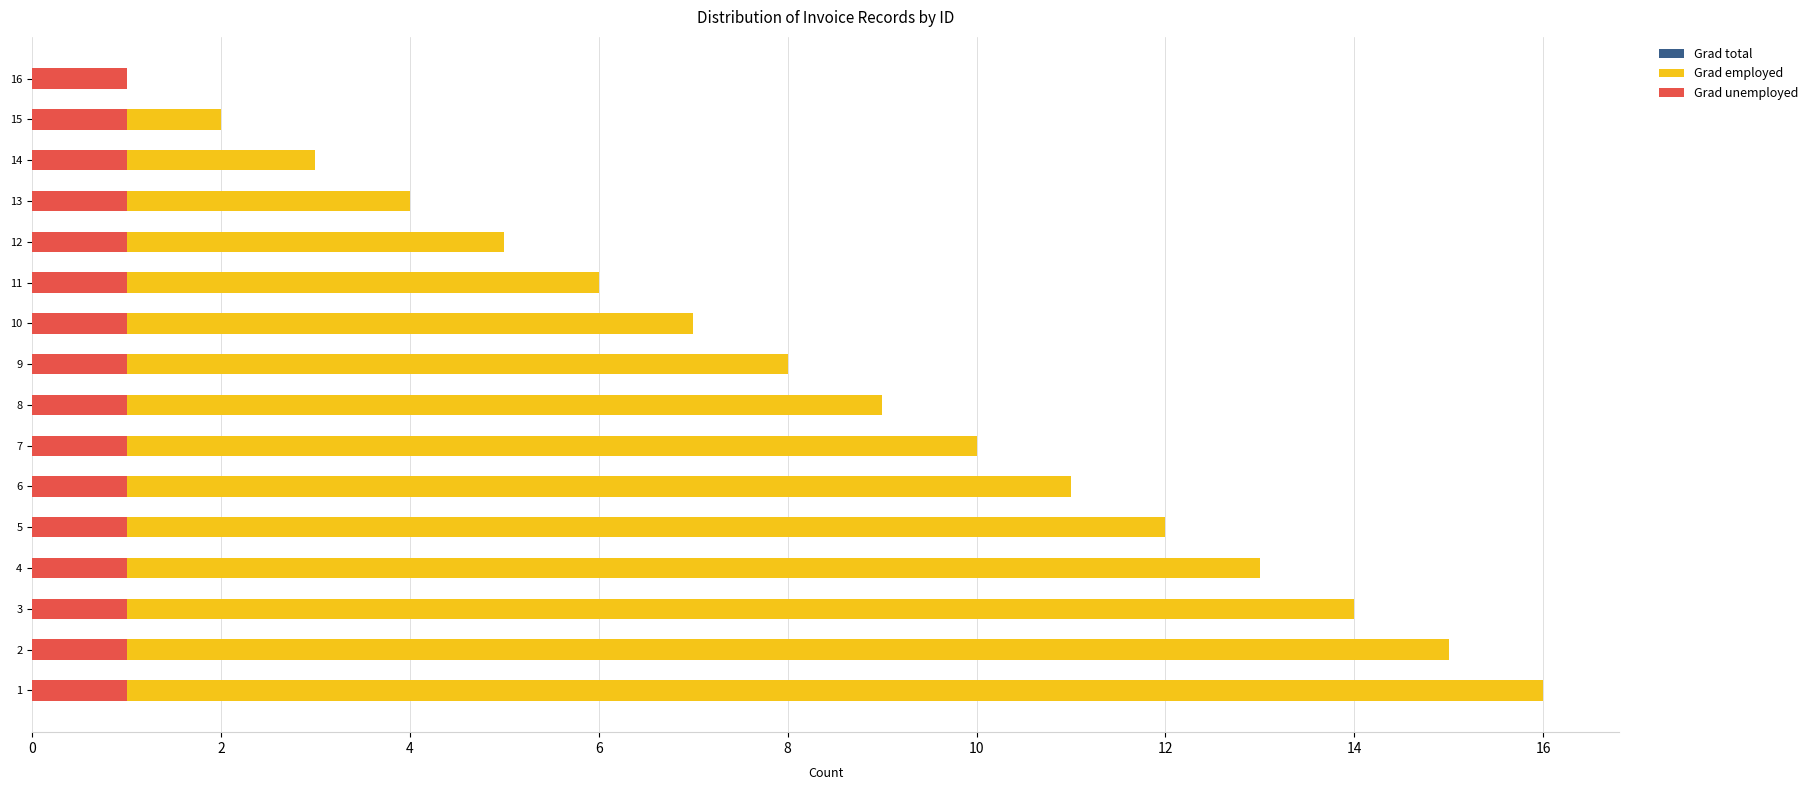

Rank the series by their maximum value, from lowest to highest.

Grad unemployed, Grad total, Grad employed